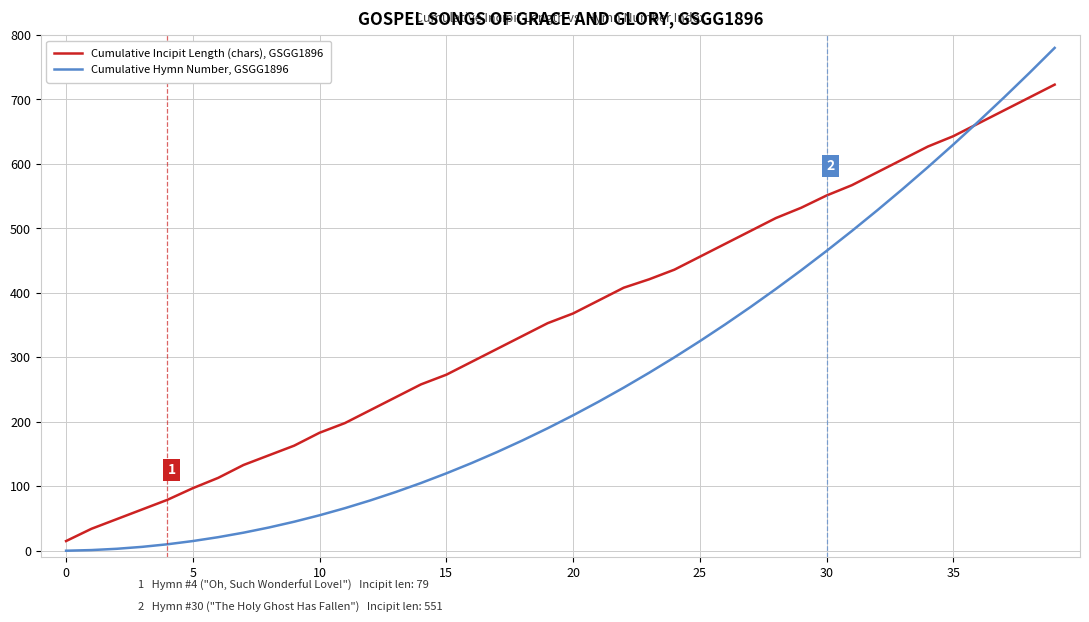

Which series has the largest range (max minus min)?

Cumulative Hymn Number, GSGG1896